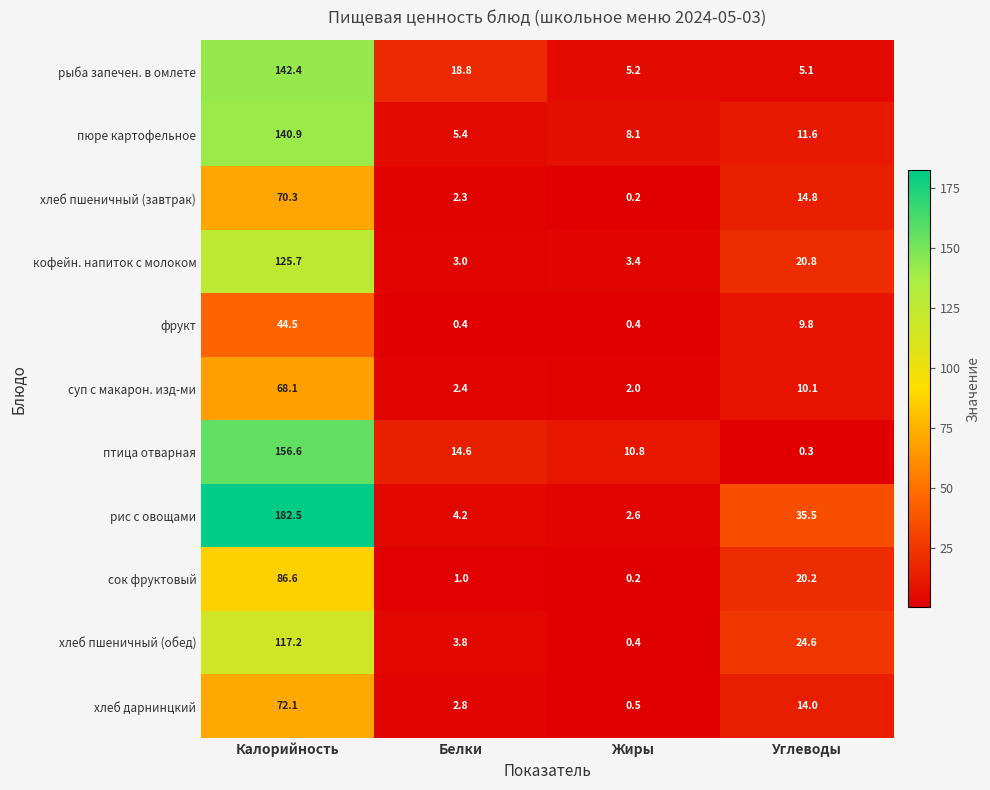

The value of рис с овощами at Углеводы is 35.5. True or false?

True